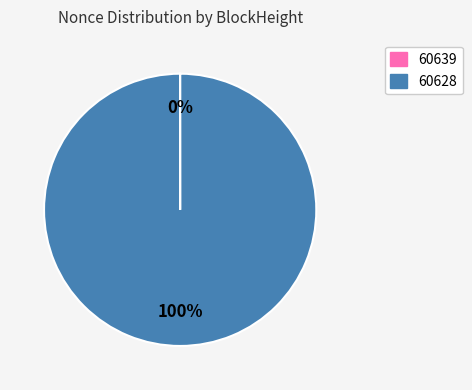

What percentage is the 60628 slice, to the nearest percent?

100%